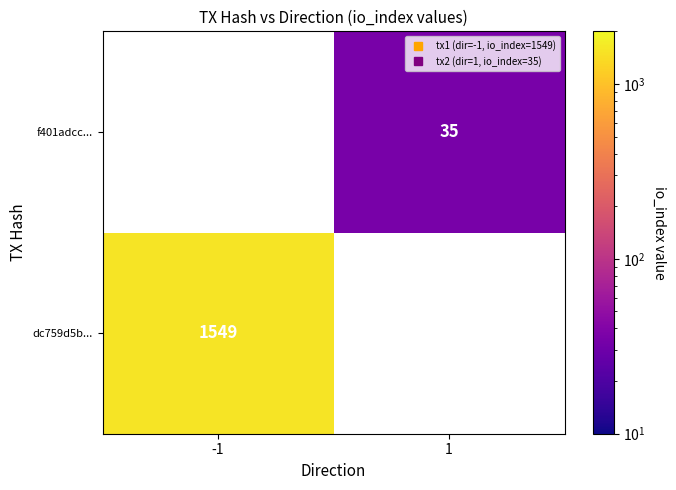

Which category has the highest value across all series?

-1